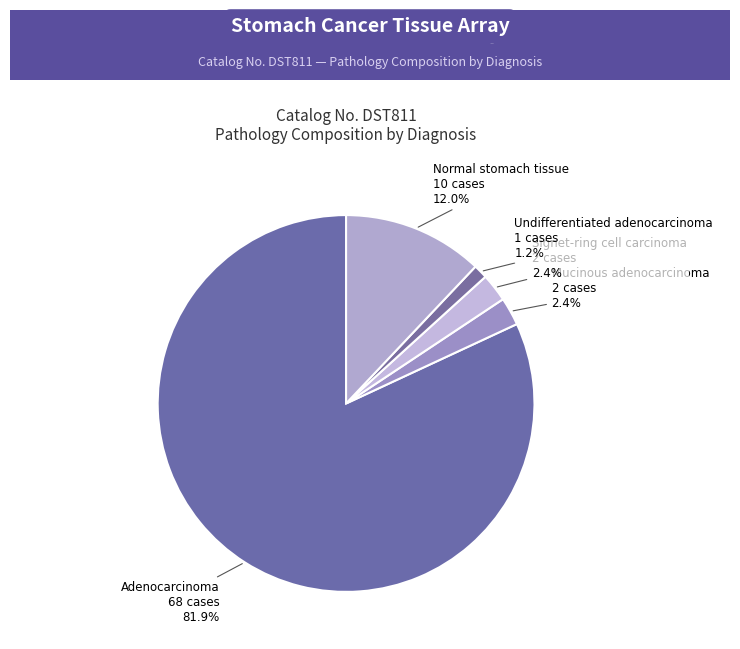

Which category has the smallest portion of the pie?

Undifferentiated adenocarcinoma